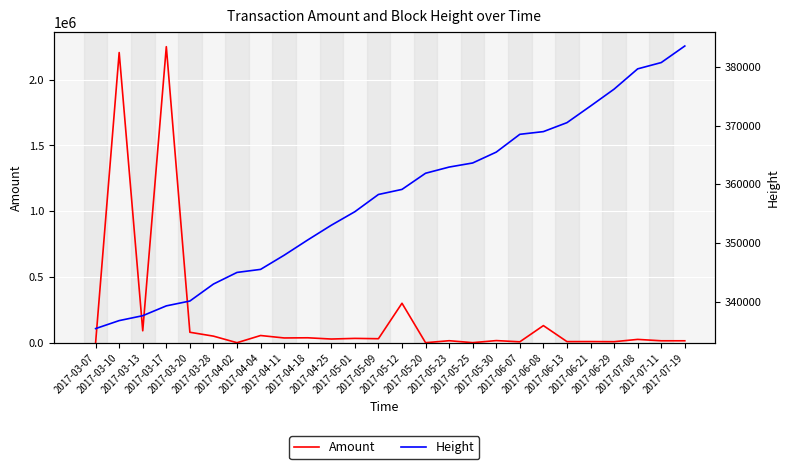

What is the label of the 23rd point from the right?

2017-03-17